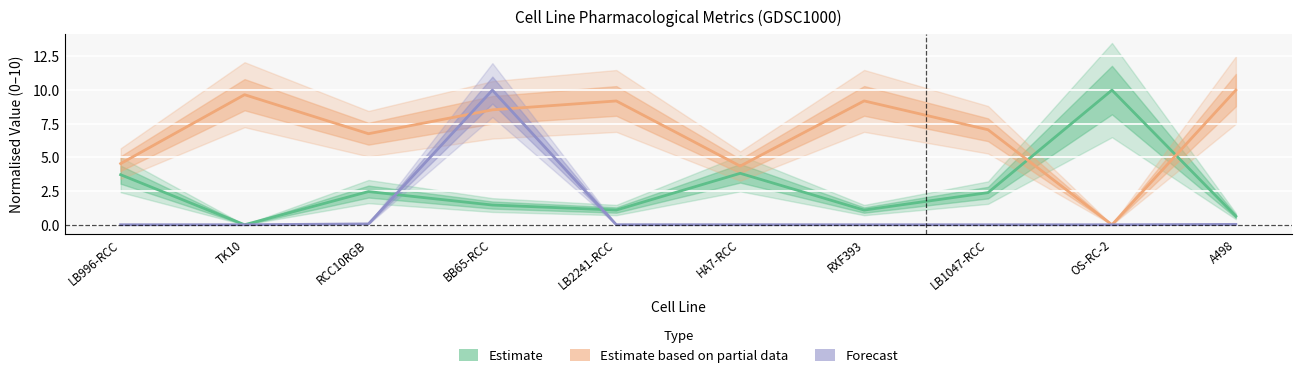

Rank the categories by Estimate based on partial data value from lowest to highest.

OS-RC-2, HA7-RCC, LB996-RCC, RCC10RGB, LB1047-RCC, BB65-RCC, LB2241-RCC, RXF393, TK10, A498